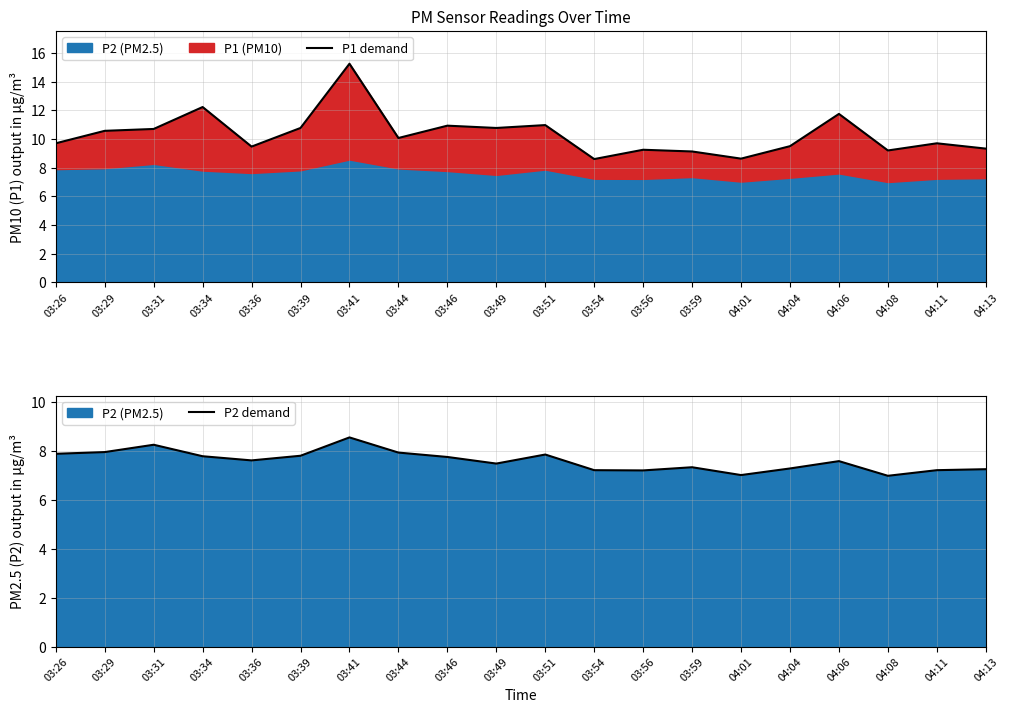

What is the value of the P2 demand point at the 20th from the left?

7.3